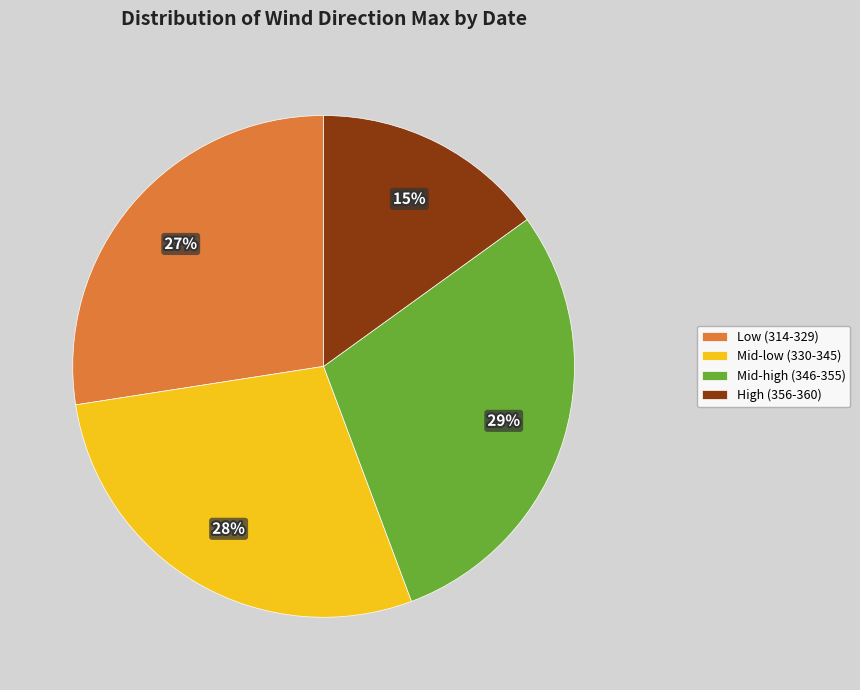

To the nearest percent, what portion does Mid-high (346-355) represent?

29%